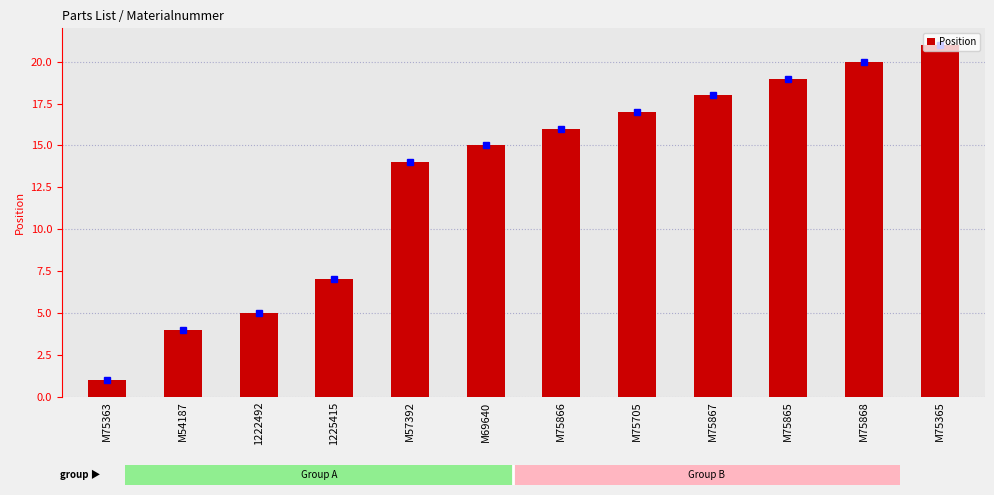

The chart shows a value of 1 at M75363. True or false?

False